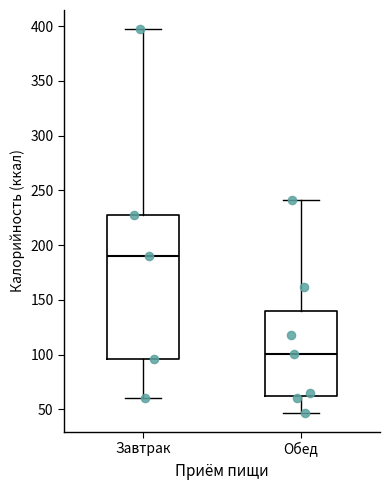

Which box's median line is the lowest?

Обед